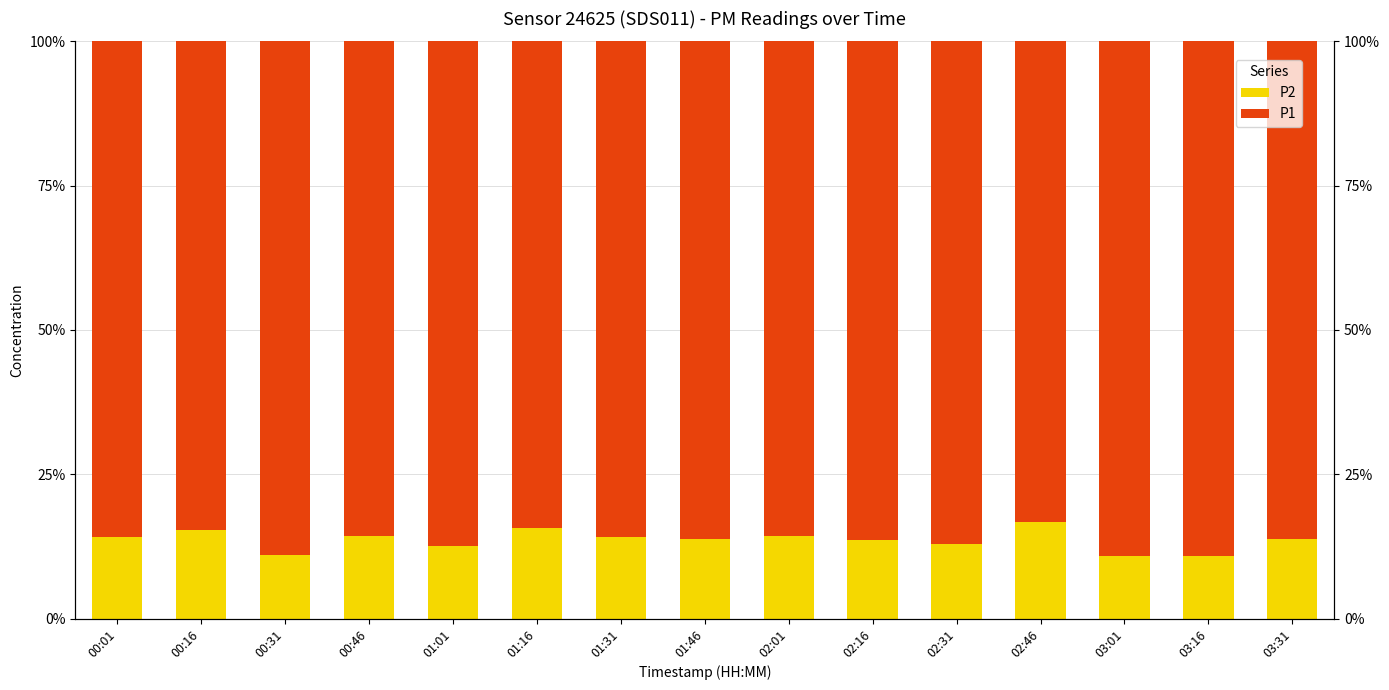

What is the label of the 2nd bar from the left?

00:16